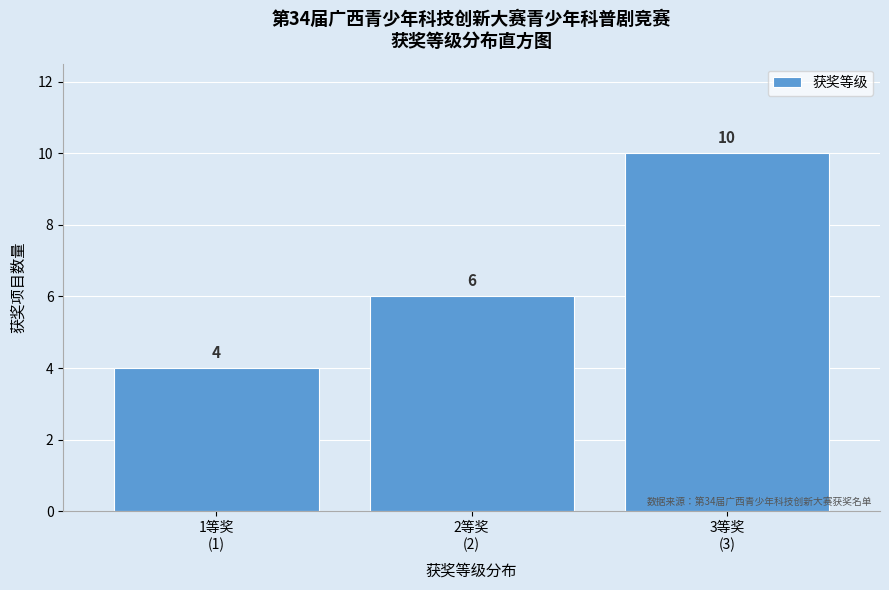

Reading left to right, what are all the values shown in this chart?

4	6	10